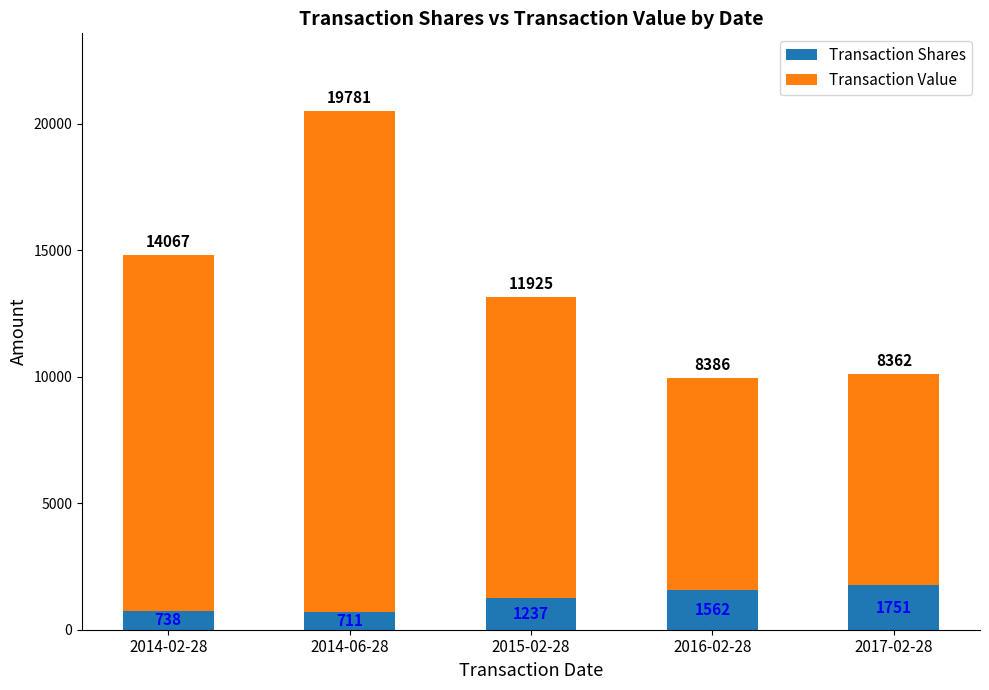

Which category has the lowest value in the Transaction Shares series?

2014-06-28